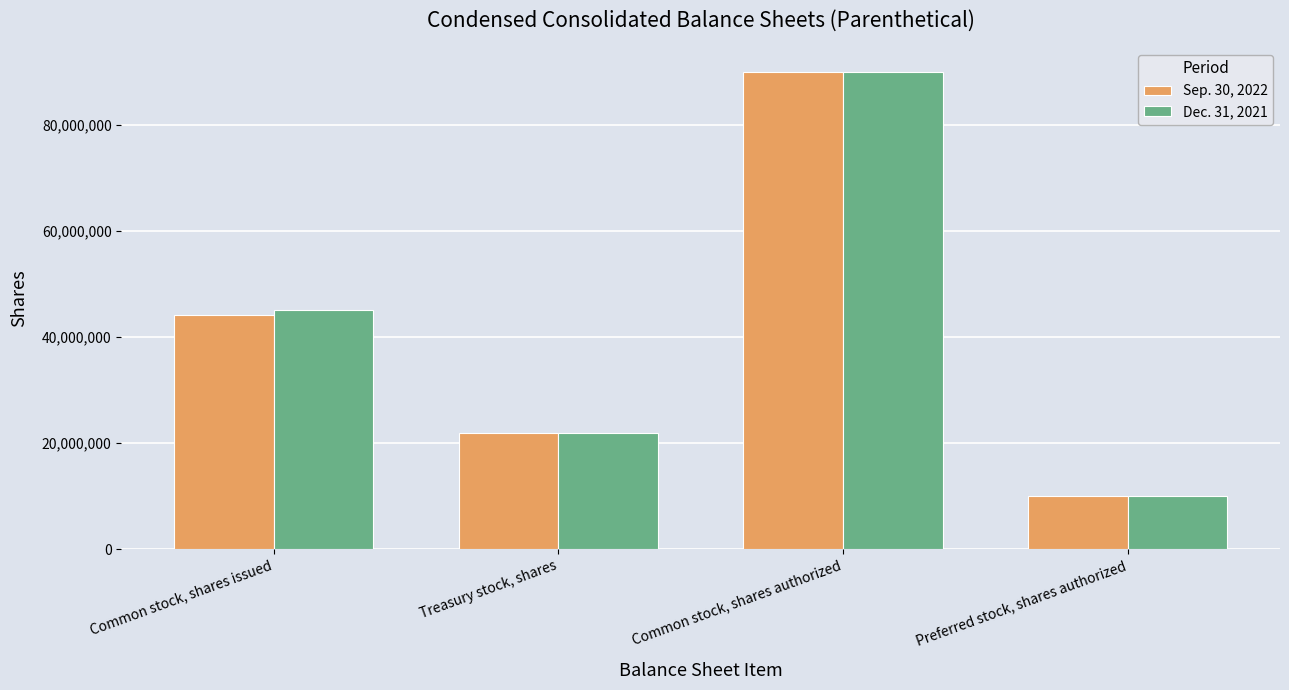

At which category is the sum across all series the highest?

Common stock, shares authorized